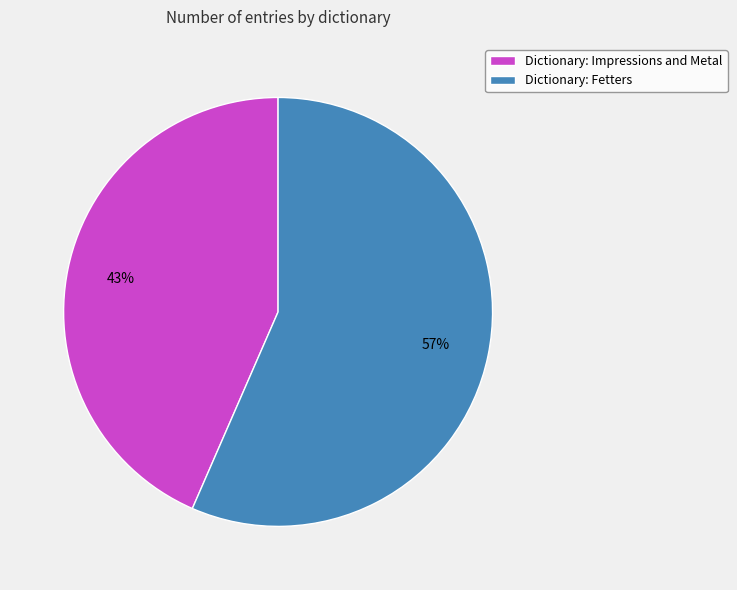

To the nearest percent, what portion does Dictionary: Fetters represent?

57%